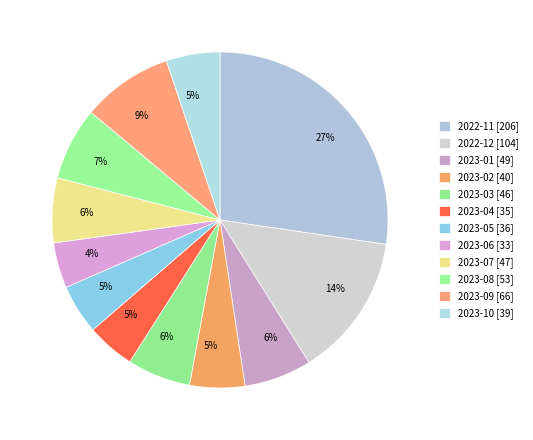

What percentage is the 2023-09 slice, to the nearest percent?

9%